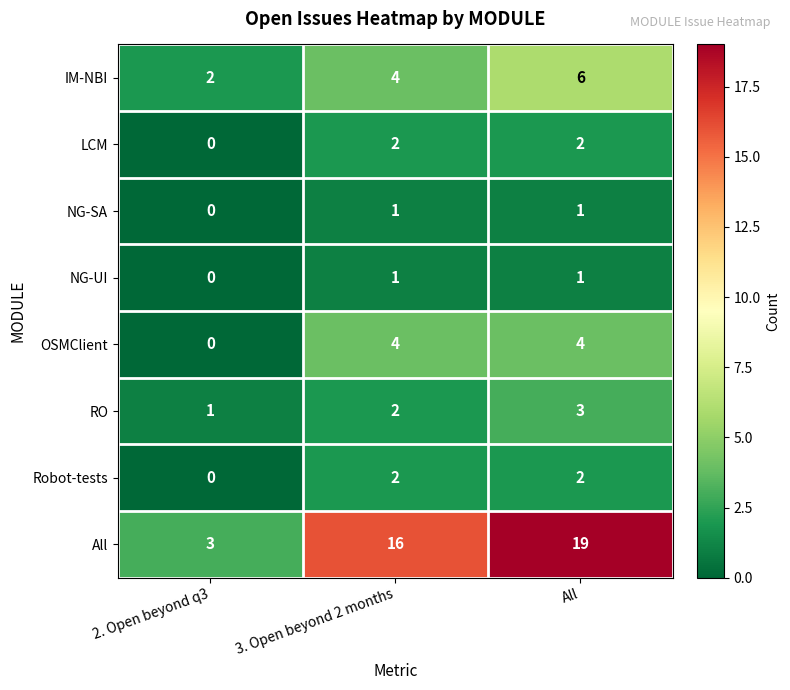

How many Robot-tests values are between 0 and 2?

3